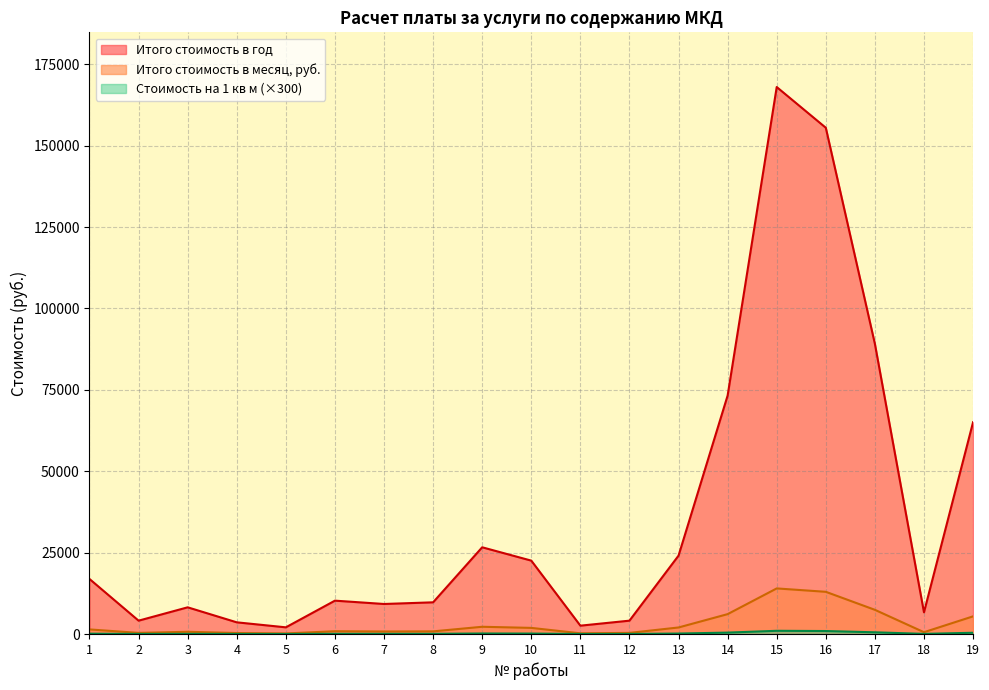

The value of Итого стоимость в месяц, руб. at 14 is 20581.1. True or false?

False